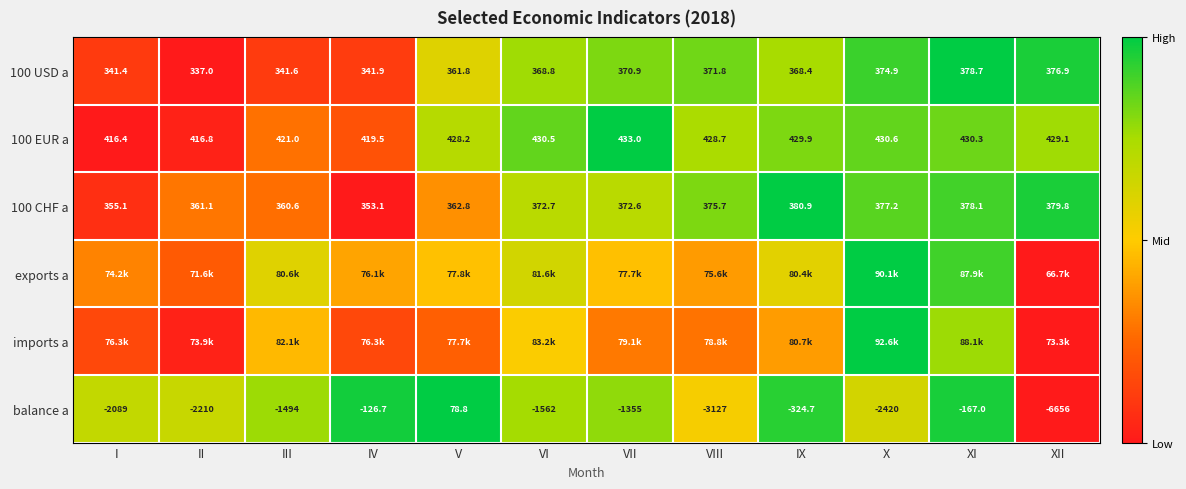

Rank the categories by 100 EUR a value from lowest to highest.

I, II, IV, III, V, VIII, XII, IX, XI, VI, X, VII